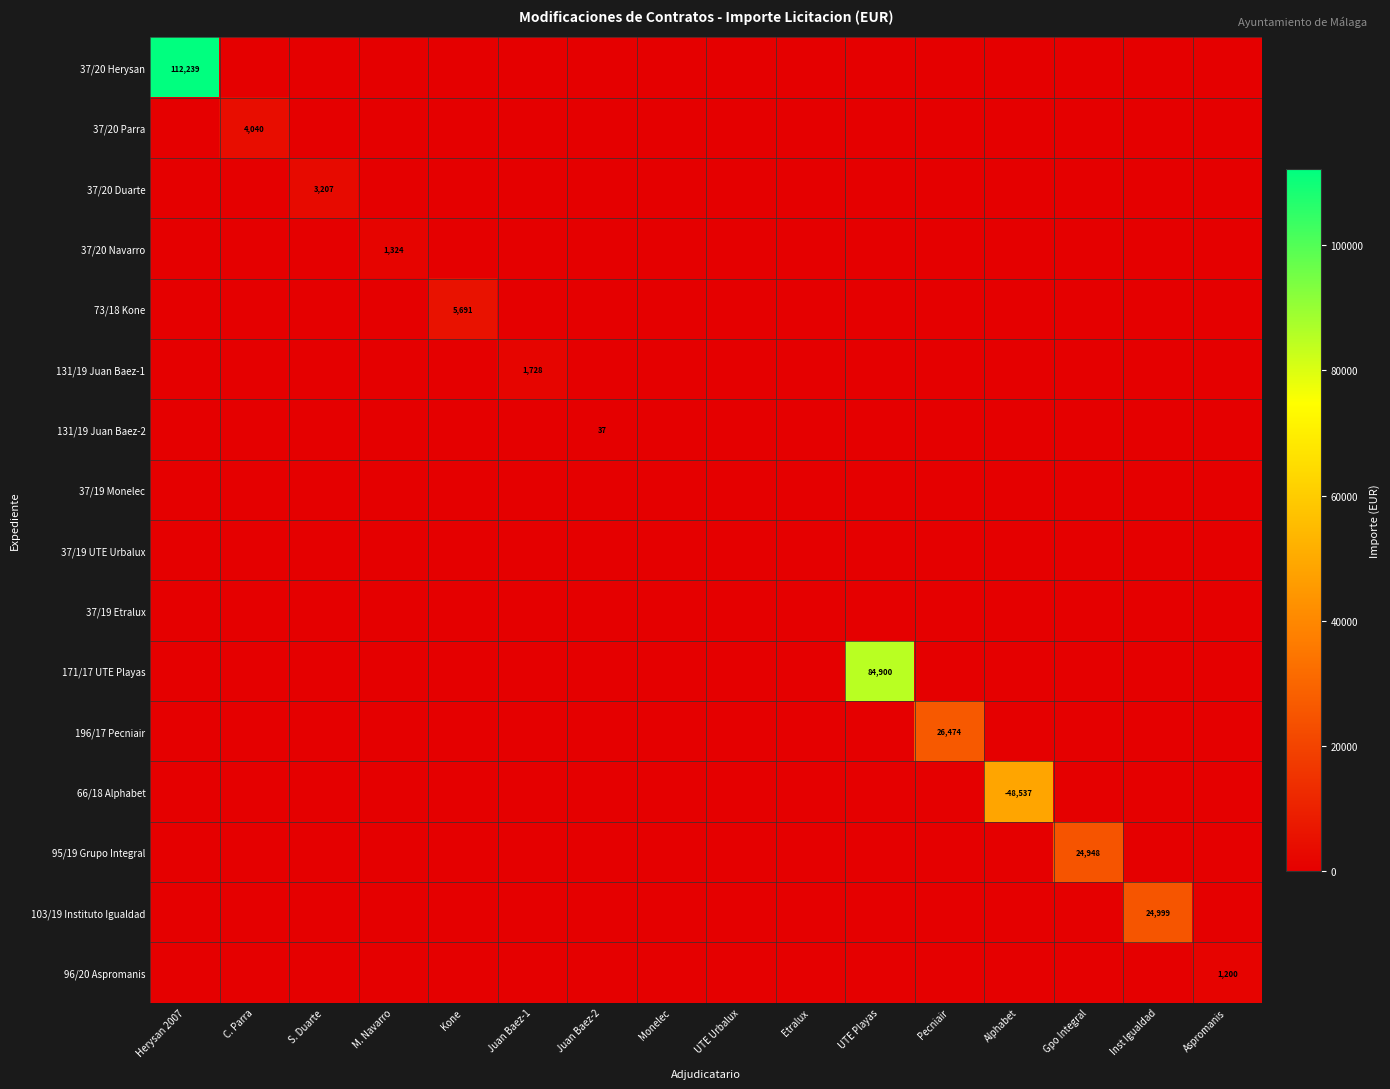

How many data points does each series have?

16